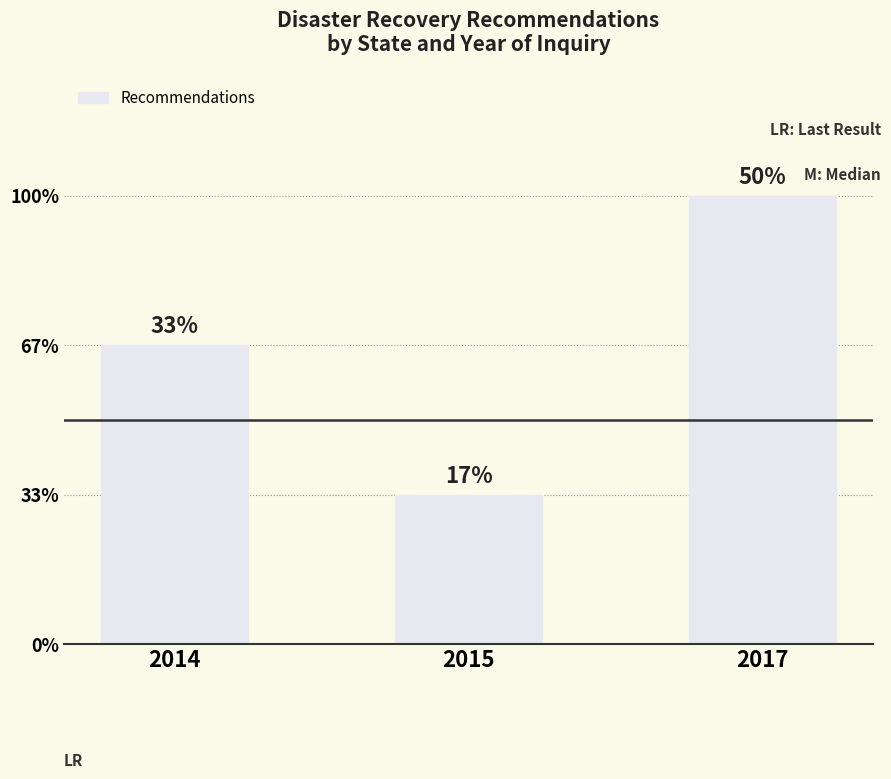

How many series are shown in this chart?

1